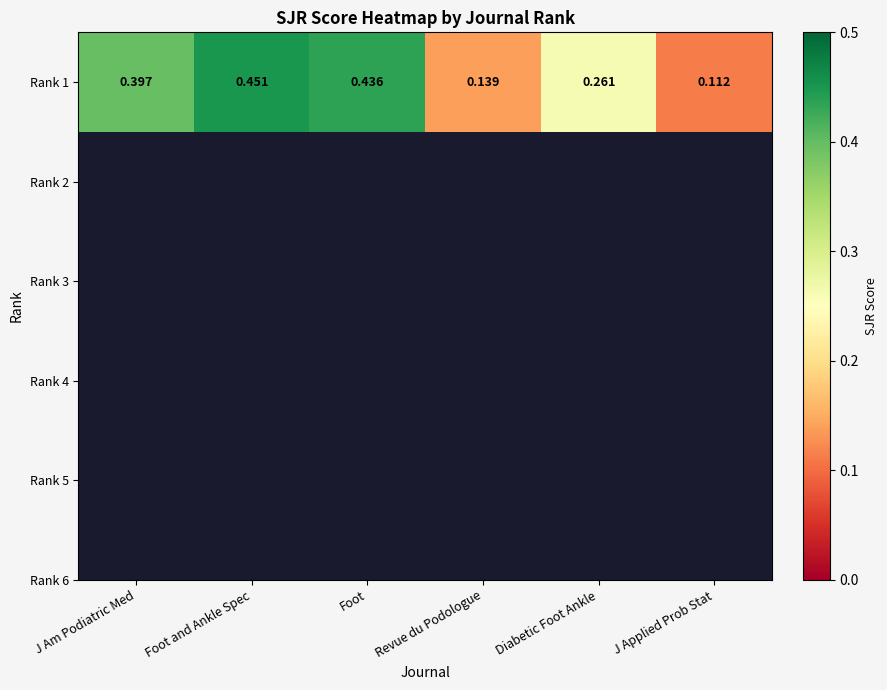

Reading right to left, extract all data points from this chart.

J Applied Prob Stat=0.1	Diabetic Foot Ankle=0.3	Revue du Podologue=0.1	Foot=0.4	Foot and Ankle Spec=0.5	J Am Podiatric Med=0.4